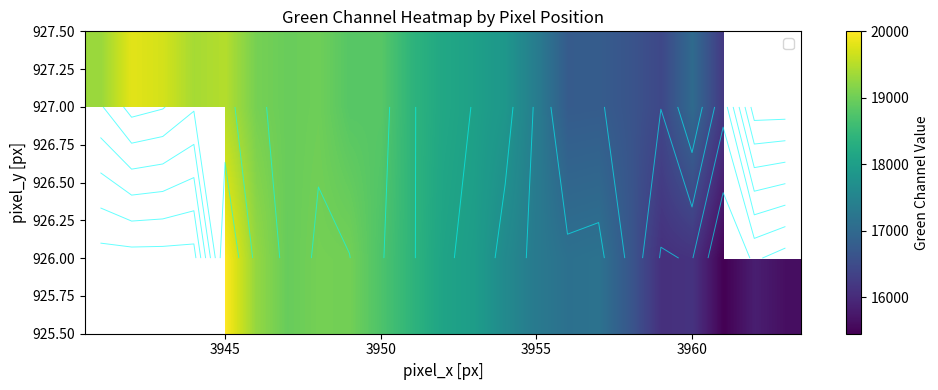

How many series are shown in this chart?

2